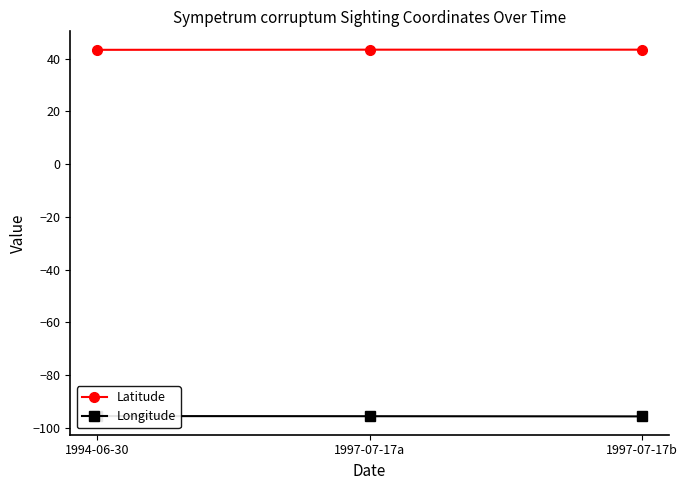

List the labels in order of Latitude value, smallest first.

1994-06-30, 1997-07-17b, 1997-07-17a